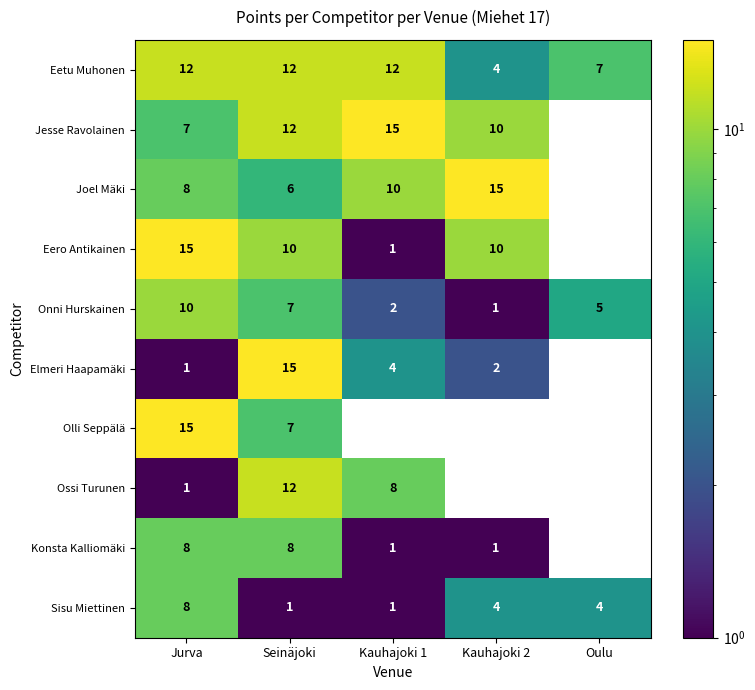

Between Jurva and Seinäjoki, which series saw the biggest shift?

Elmeri Haapamäki